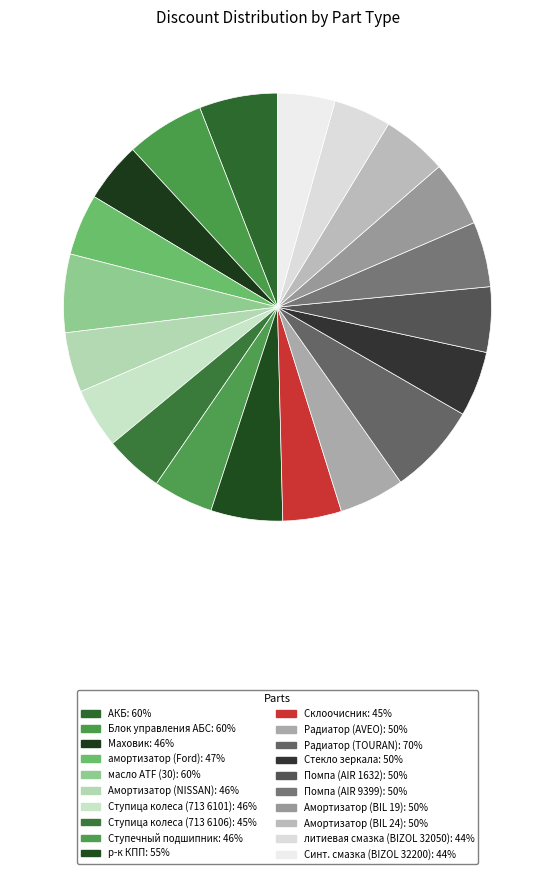

Combined, do Амортизатор (NISSAN) and Синт. смазка (BIZOL 32200) account for over 50%?

No